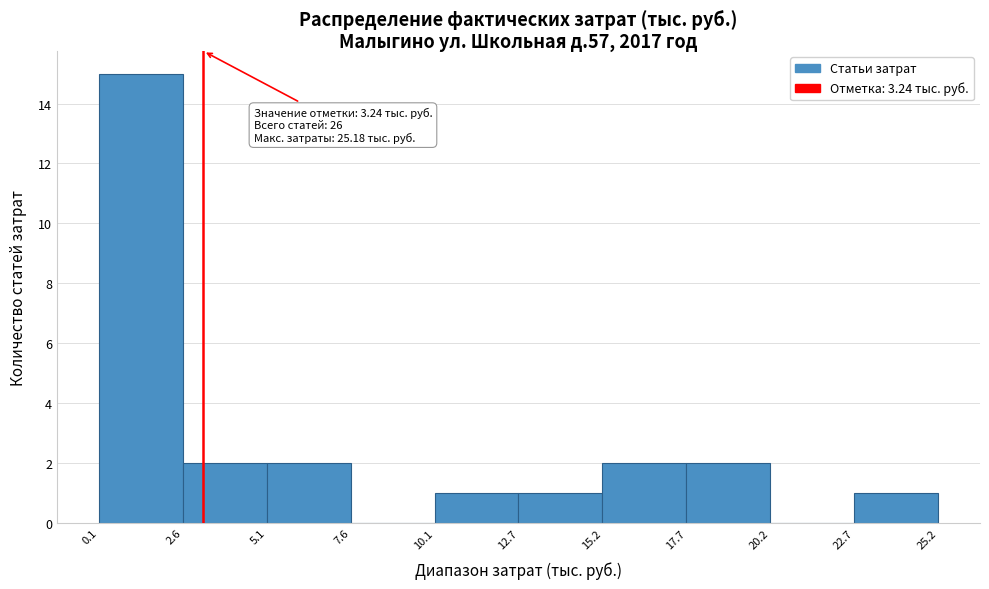

Over which range of the x-axis is the bar tallest?

0.1 to 2.6